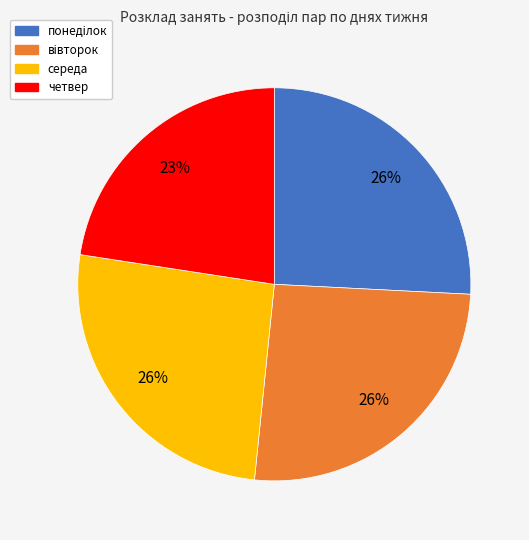

To the nearest percent, what is the average slice percentage?

25%